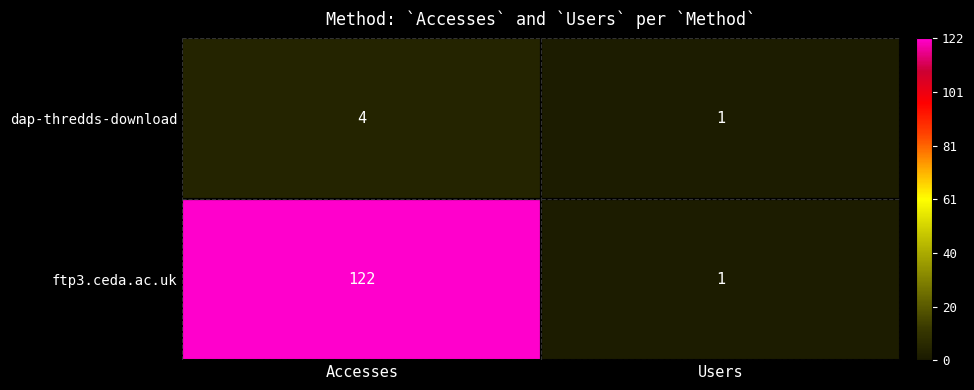

Rank the series by their average value, from lowest to highest.

dap-thredds-download, ftp3.ceda.ac.uk